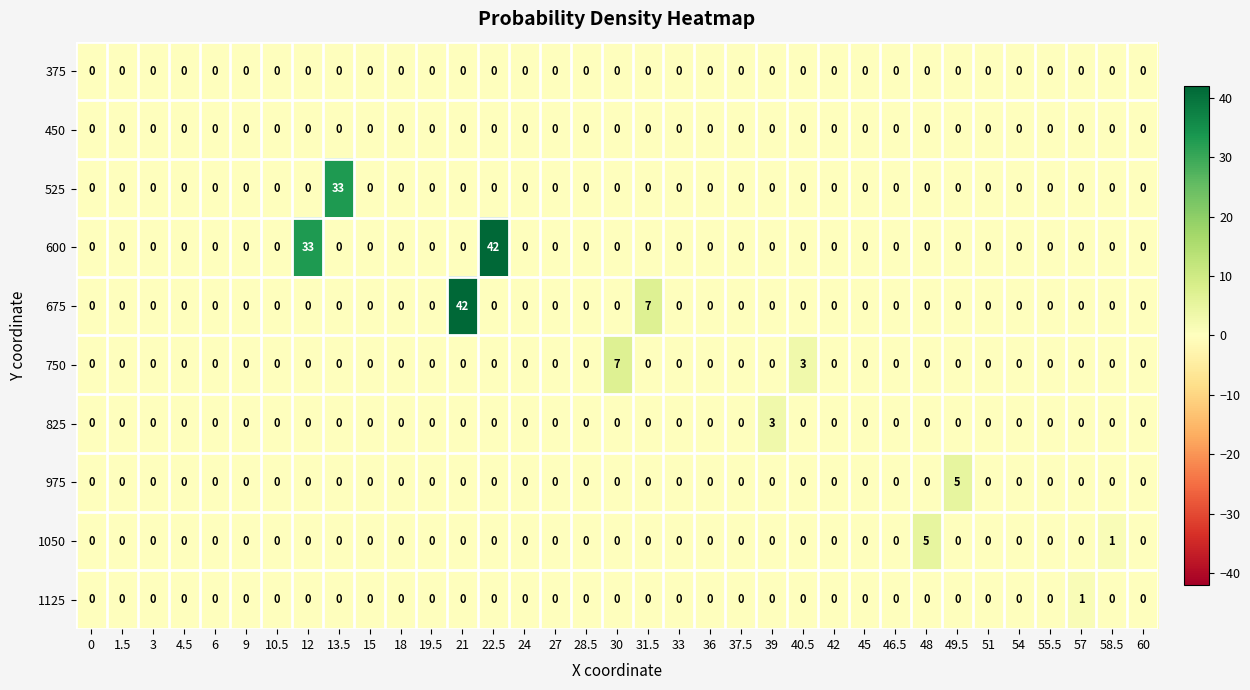

Which series has the largest total across all categories?

600